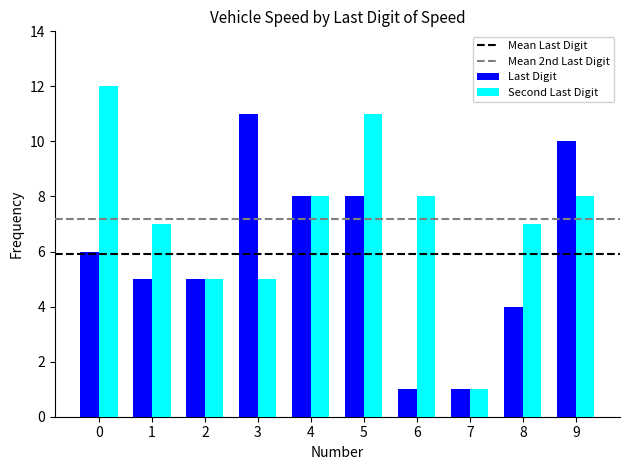

What is the sum of all Last Digit values?

59